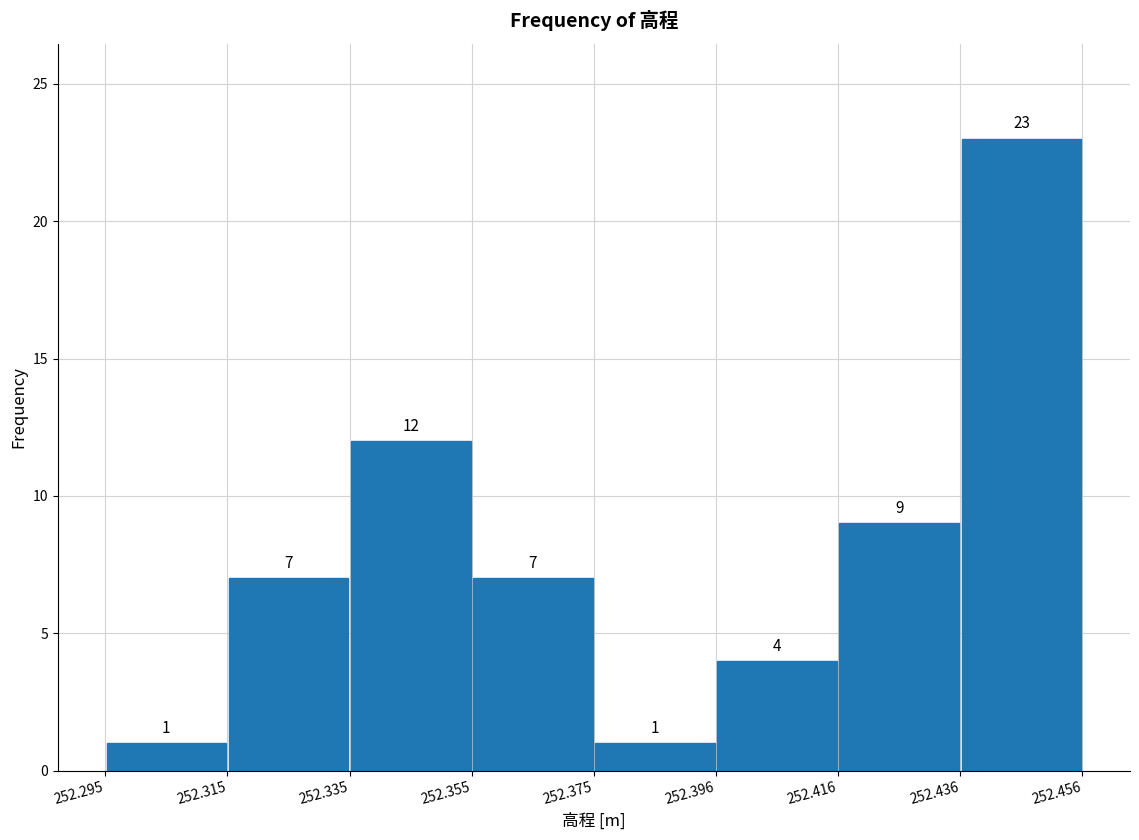

Over which range of the x-axis is the bar tallest?

252.436 to 252.456